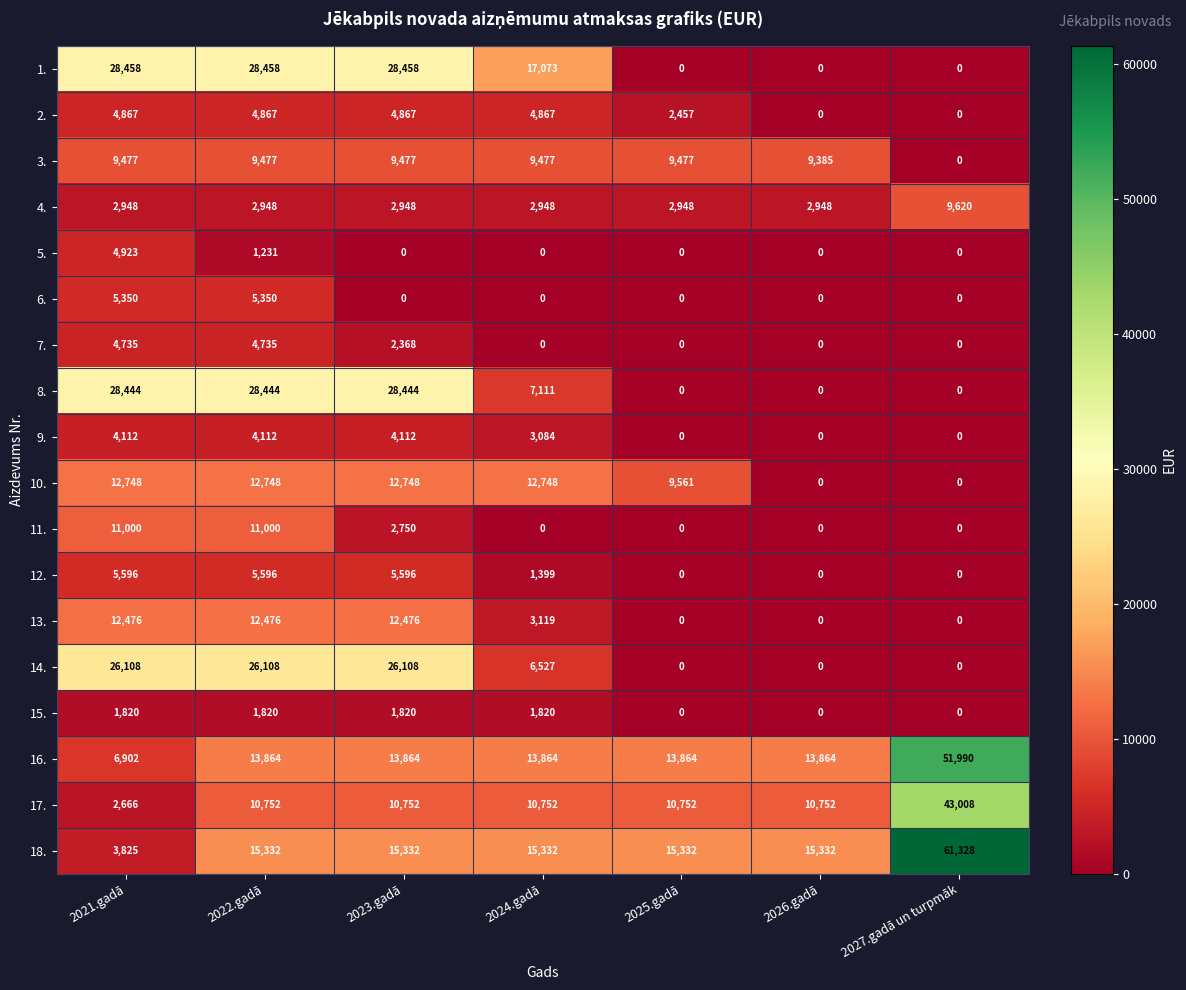

What is the difference between the maximum and minimum values in the 2. series?

4867